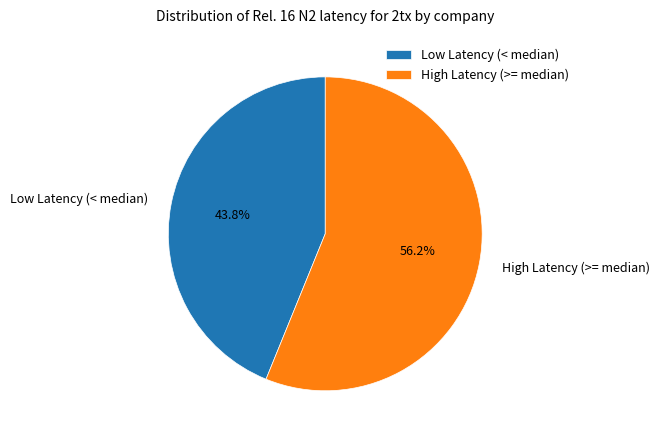

Is there any slice that represents more than half of the pie?

Yes